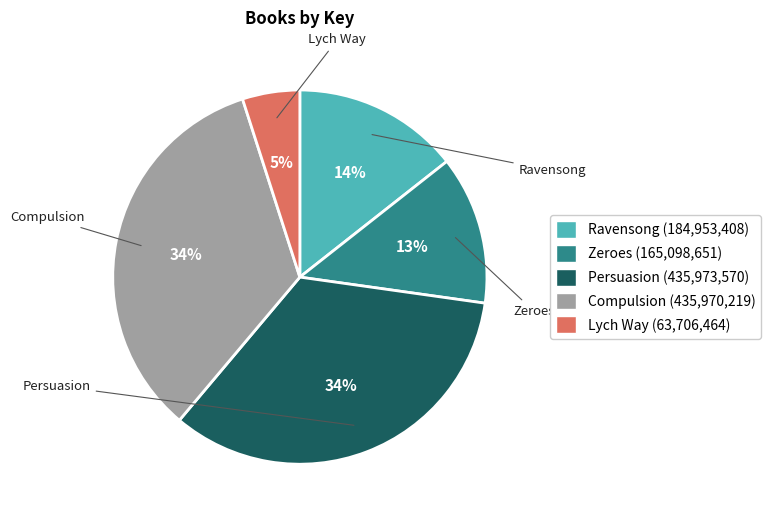

What is the ratio of the value at Persuasion to the value at Compulsion?

1.0